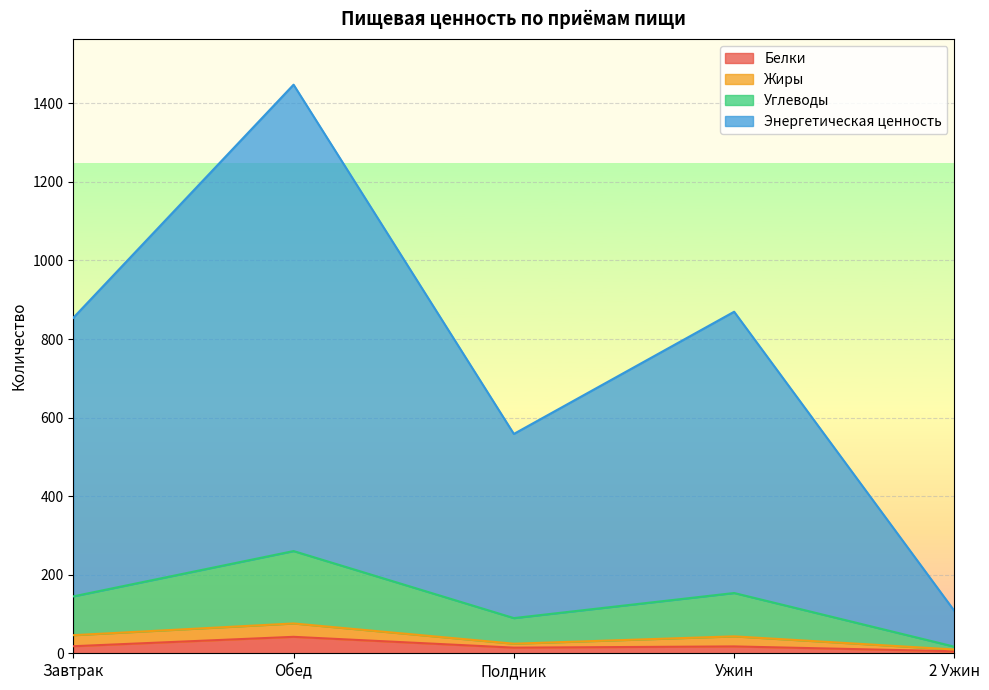

Which category has the highest value across all series?

Обед